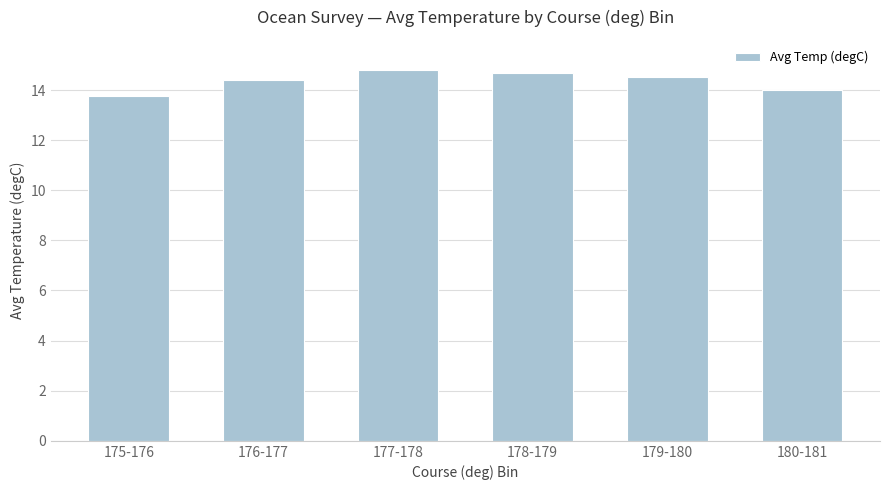

What is the difference between the maximum and minimum values?

1.1